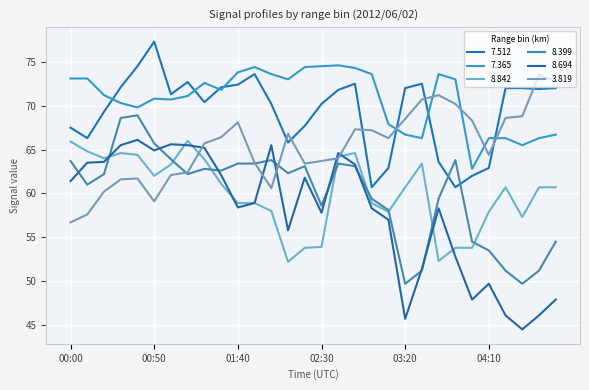

What is the difference between the maximum and second lowest values in the 8.399 series?

19.2